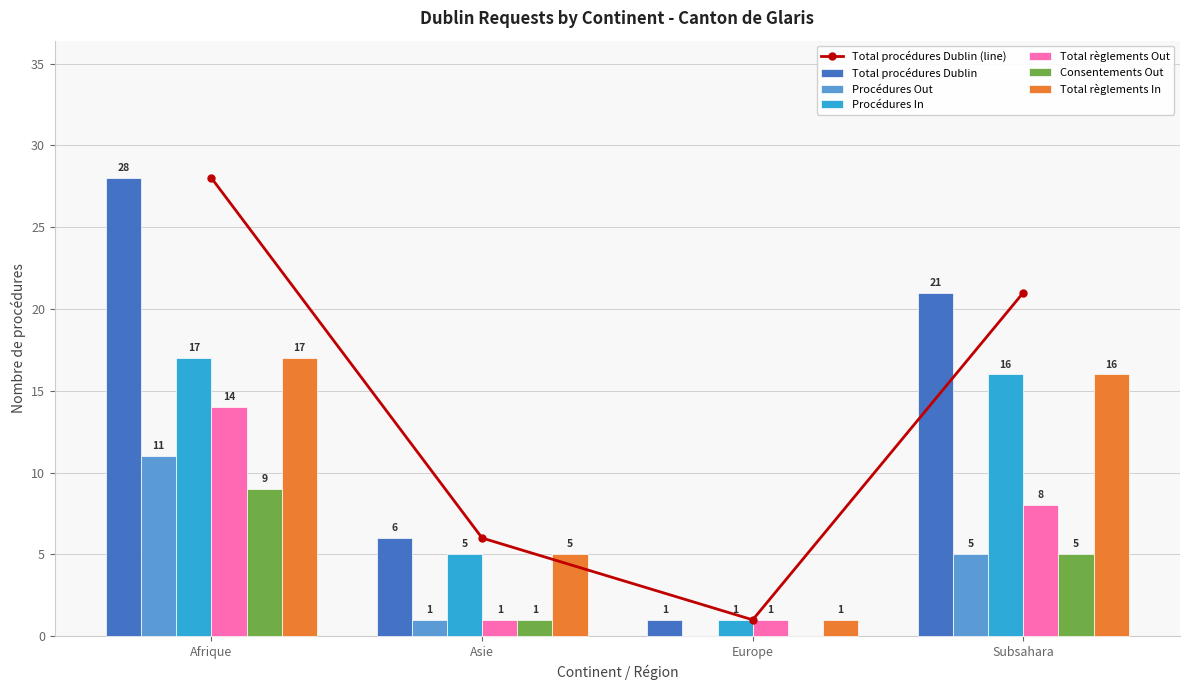

What is the total value across all series at Asie?

19